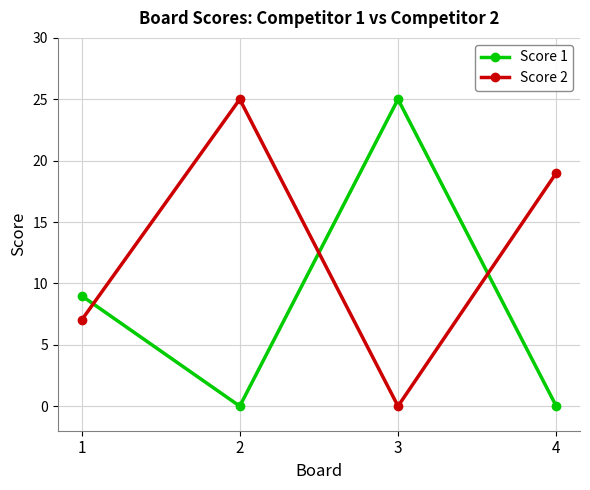

Which category has the highest value in the Score 1 series?

3